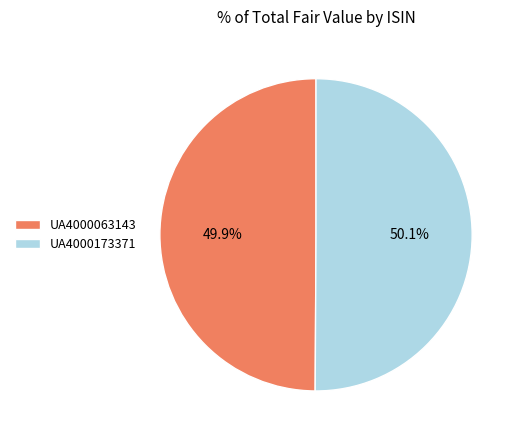

Is there a majority slice in this chart?

Yes